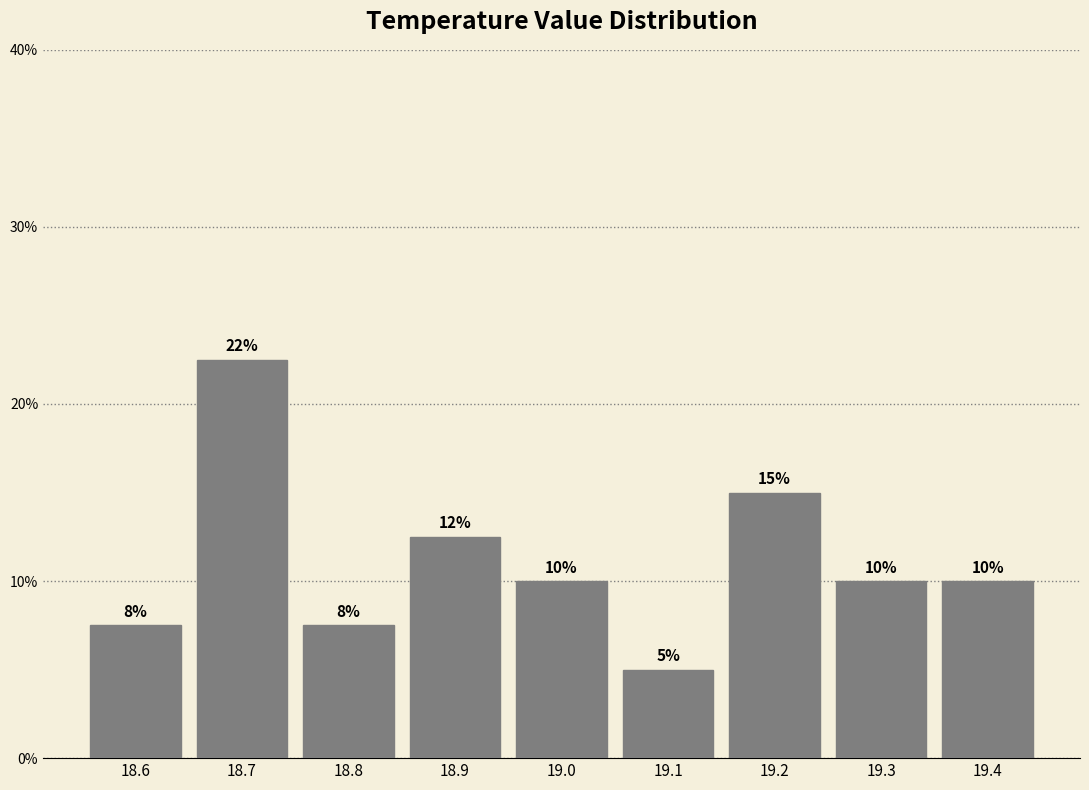

Over which range of the x-axis is the bar tallest?

18.65 to 18.75